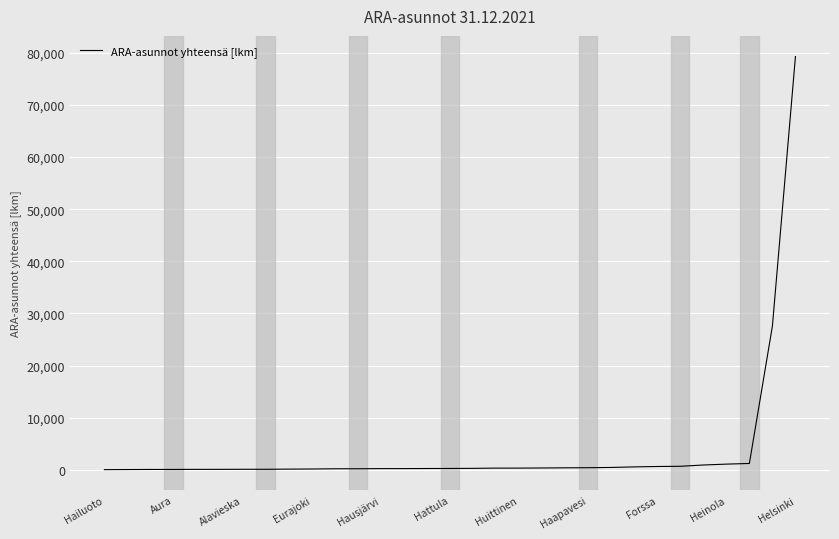

What is the greatest value displayed?

79294